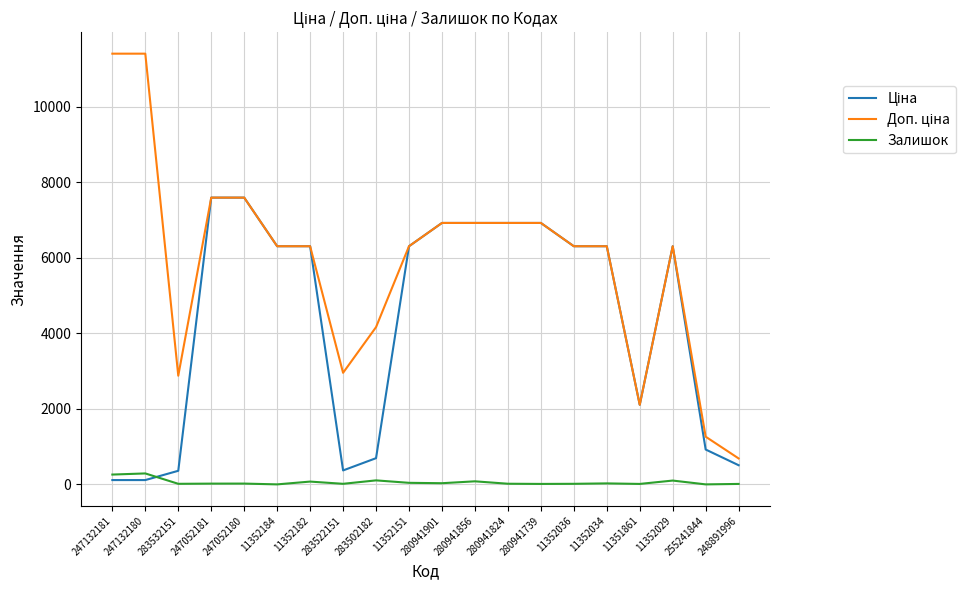

What is the greatest value displayed?

11410.0